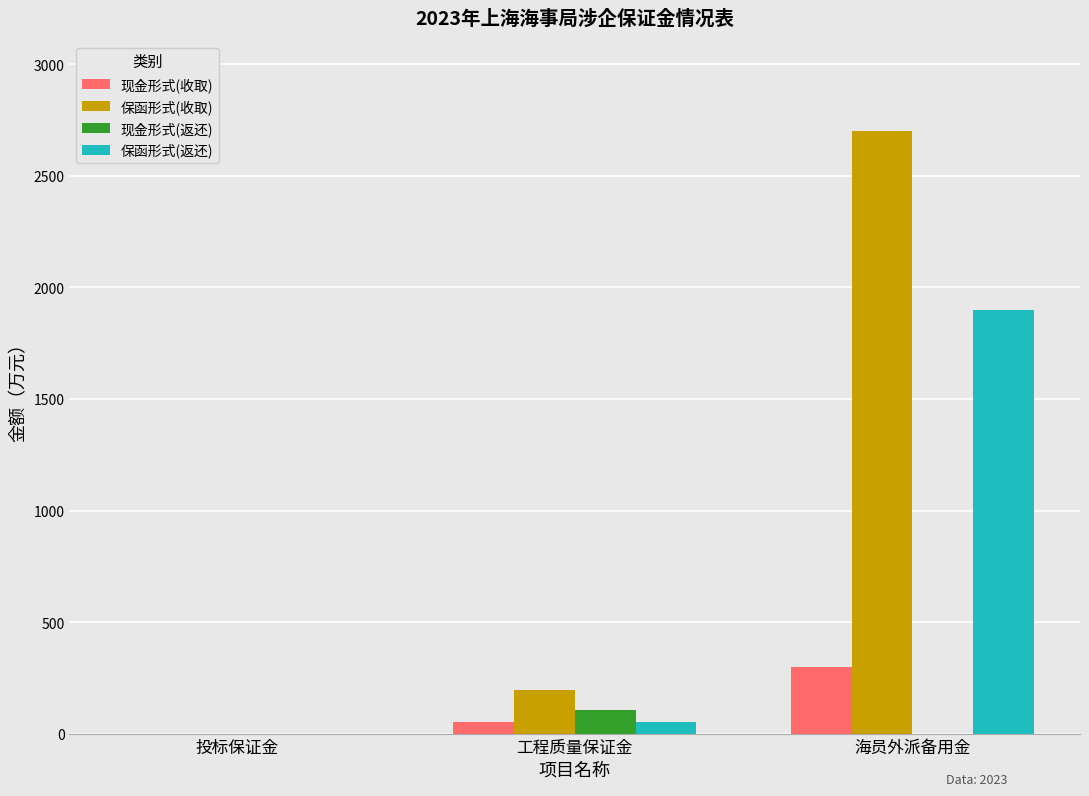

What are all the series names shown in the legend?

现金形式(收取), 保函形式(收取), 现金形式(返还), 保函形式(返还)